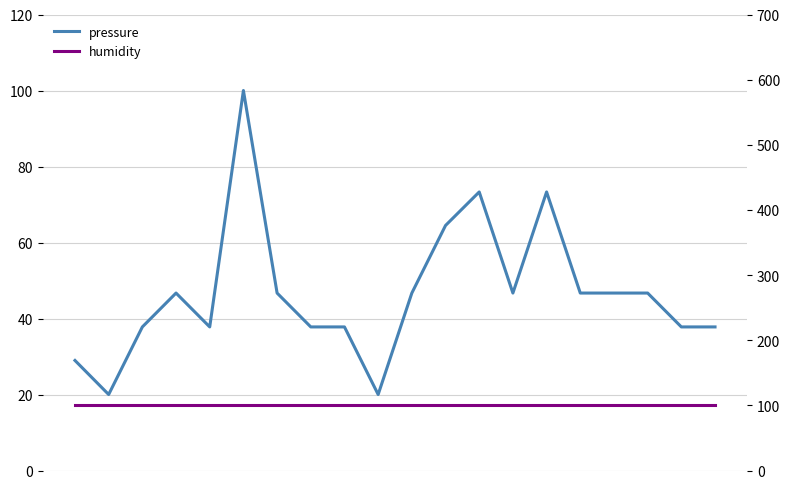

The pressure series shows 46.7 at 15. True or false?

True